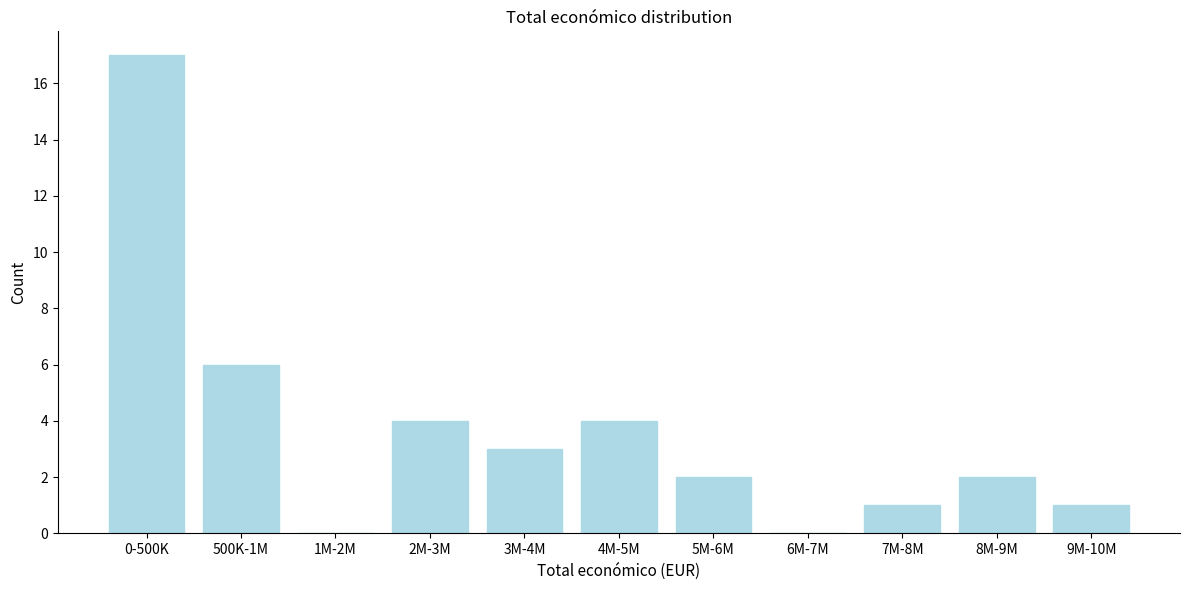

Reading left to right, what are all the values shown in this chart?

0-500K=17	500K-1M=6	1M-2M=0	2M-3M=4	3M-4M=3	4M-5M=4	5M-6M=2	6M-7M=0	7M-8M=1	8M-9M=2	9M-10M=1